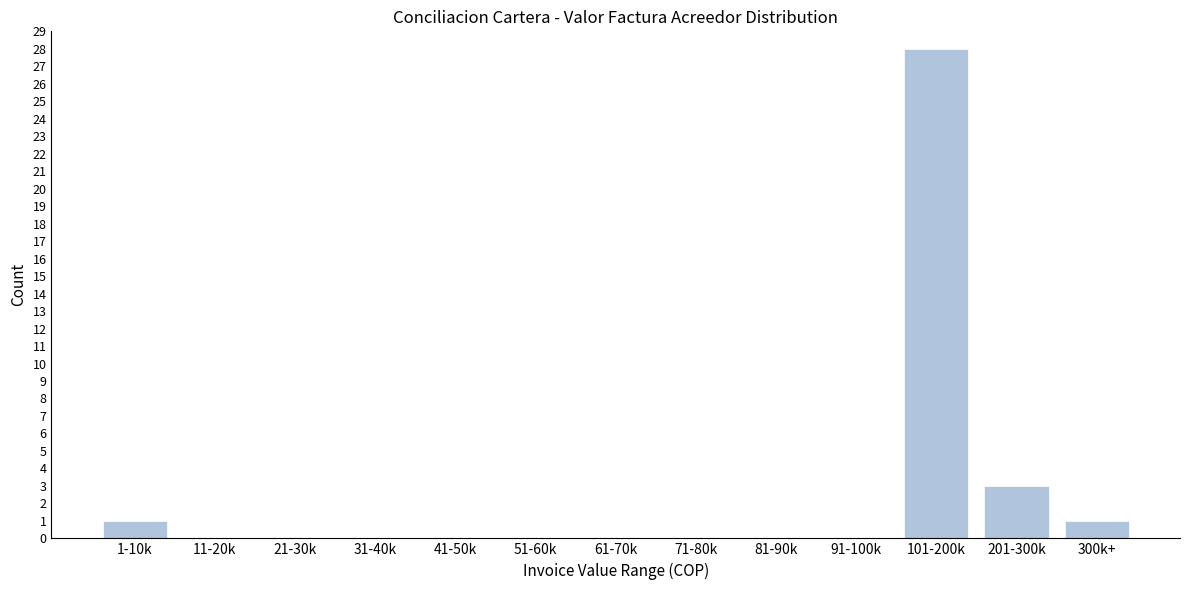

Reading left to right, transcribe all the data shown in this chart.

1-10k=1	11-20k=0	21-30k=0	31-40k=0	41-50k=0	51-60k=0	61-70k=0	71-80k=0	81-90k=0	91-100k=0	101-200k=28	201-300k=3	300k+=1